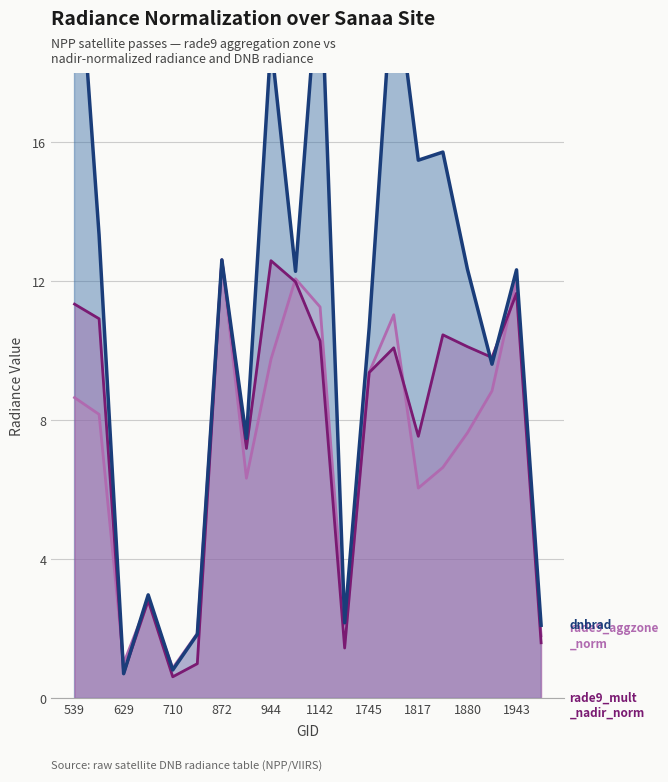

At which label does rade9_mult_nadir_norm first exceed 10?

539